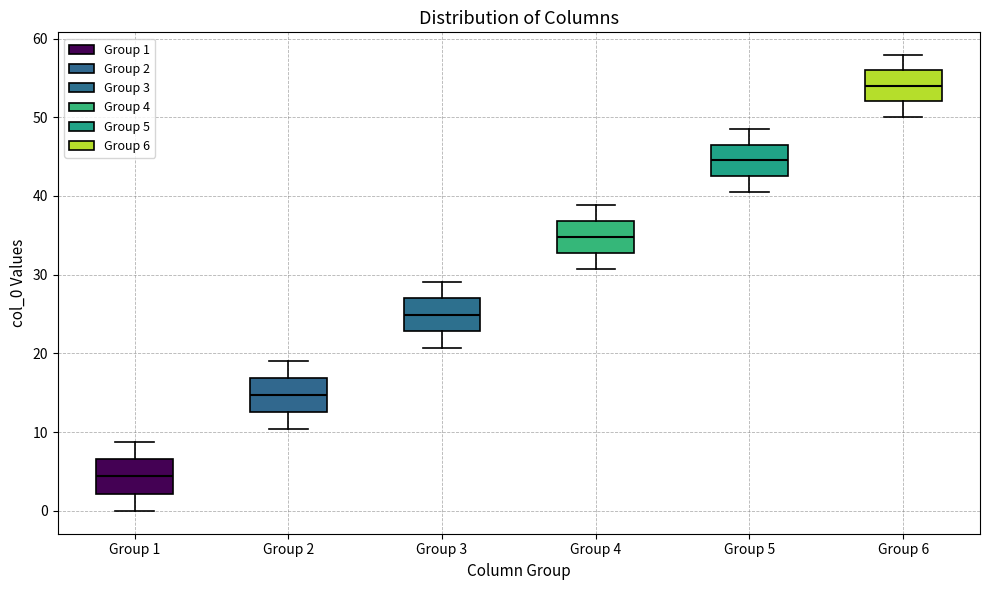

Reading left to right, read every box against the y-axis: the position of its median line, the range the box covers, and the ends of its whiskers. The values are not printed on the chart, so give them approximately, as read against the axis.

Group 1: median 4, box 2 to 7, whiskers 0 to 9
Group 2: median 15, box 13 to 17, whiskers 10 to 19
Group 3: median 25, box 23 to 27, whiskers 21 to 29
Group 4: median 35, box 33 to 37, whiskers 31 to 39
Group 5: median 45, box 43 to 47, whiskers 41 to 48
Group 6: median 54, box 52 to 56, whiskers 50 to 58